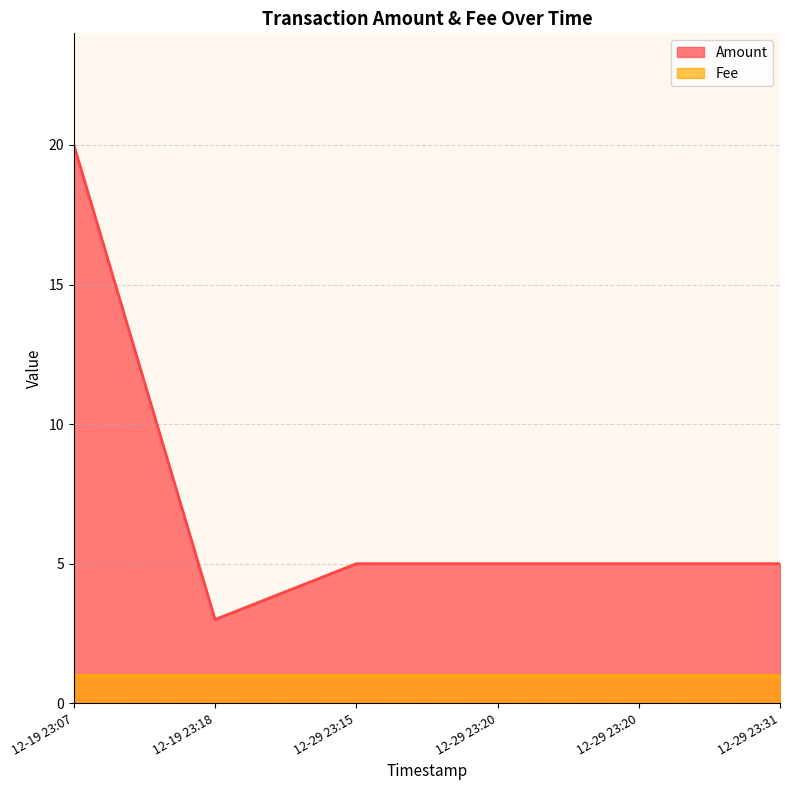

What is the value of the 4th point from the left?

5